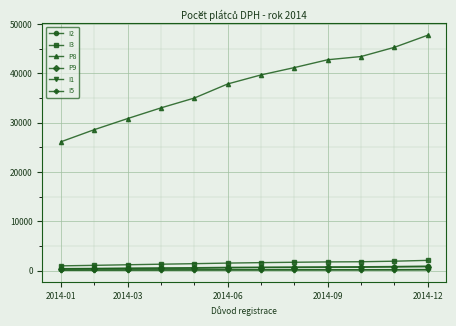

Which series has the largest total across all categories?

P8